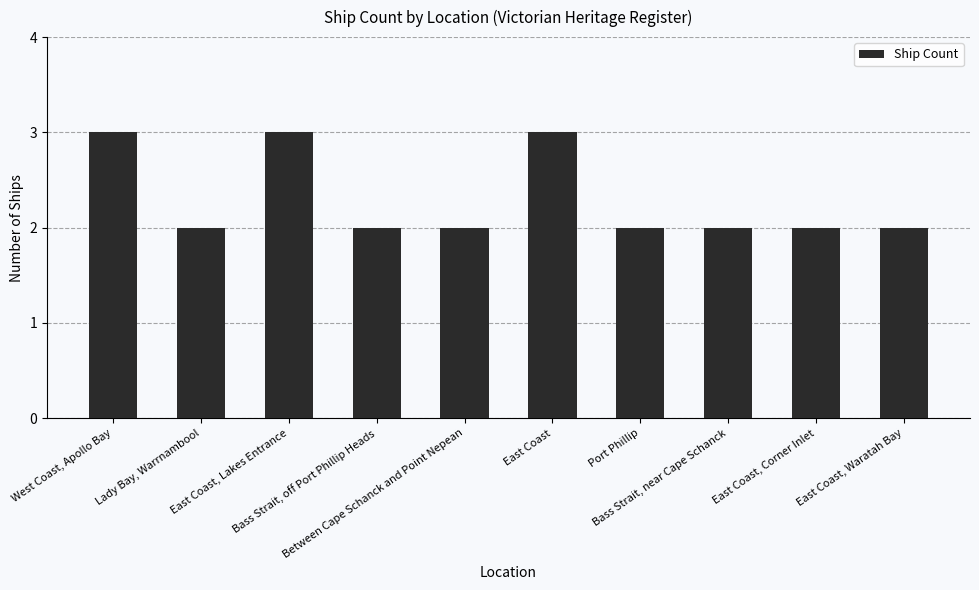

What is the value of the 1st bar from the left?

3